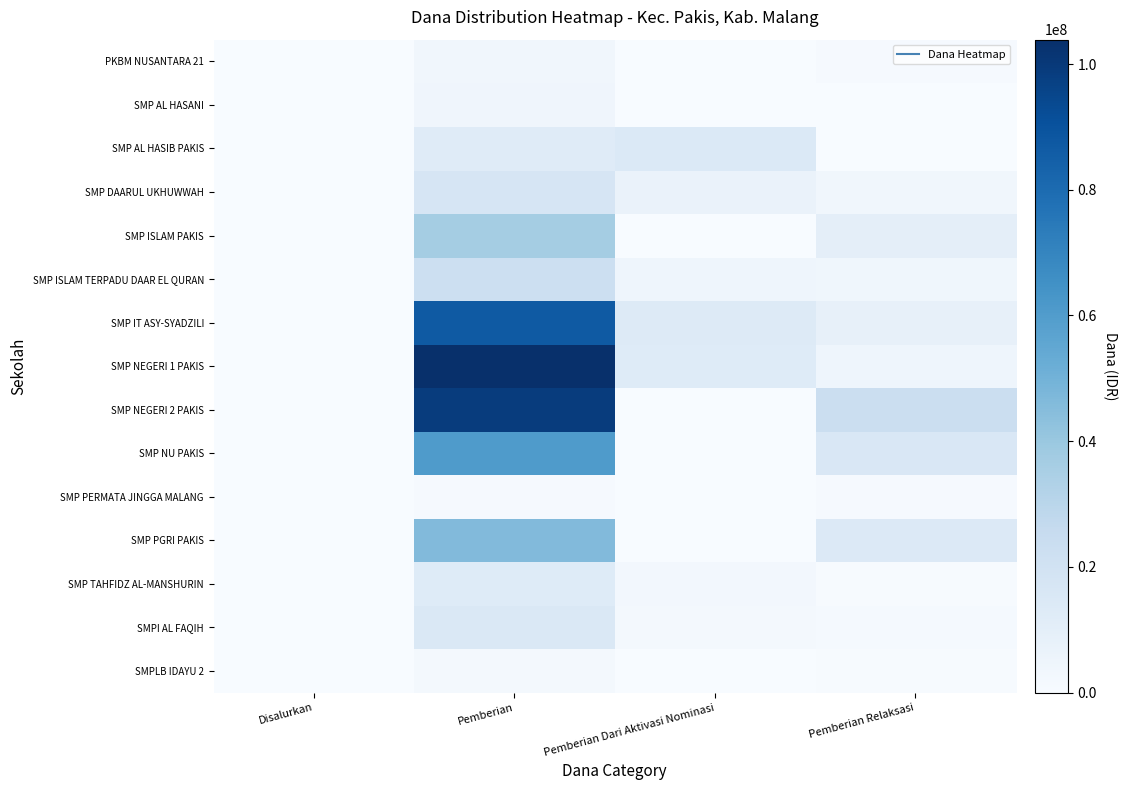

Rank the series at Pemberian from highest to lowest value.

SMP NEGERI 1 PAKIS, SMP NEGERI 2 PAKIS, SMP IT ASY-SYADZILI, SMP NU PAKIS, SMP PGRI PAKIS, SMP ISLAM PAKIS, SMP ISLAM TERPADU DAAR EL QURAN, SMP DAARUL UKHUWWAH, SMPI AL FAQIH, SMP TAHFIDZ AL-MANSHURIN, SMP AL HASIB PAKIS, SMP AL HASANI, PKBM NUSANTARA 21, SMPLB IDAYU 2, SMP PERMATA JINGGA MALANG